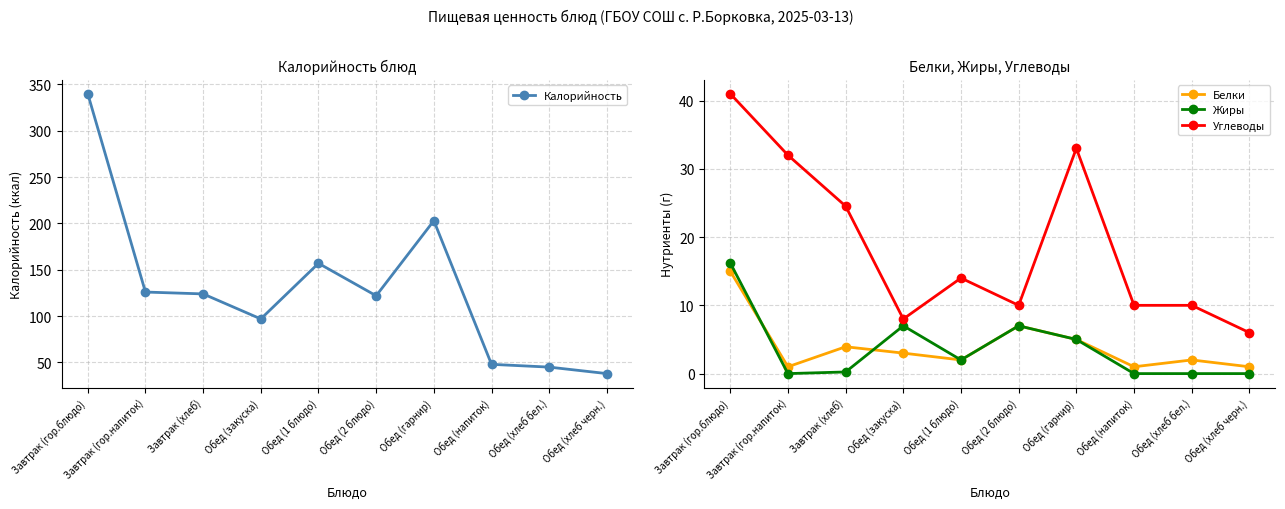

Rank the categories by Калорийность value from highest to lowest.

Завтрак (гор.блюдо), Обед (гарнир), Обед (1 блюдо), Завтрак (гор.напиток), Завтрак (хлеб), Обед (2 блюдо), Обед (закуска), Обед (напиток), Обед (хлеб бел.), Обед (хлеб черн.)